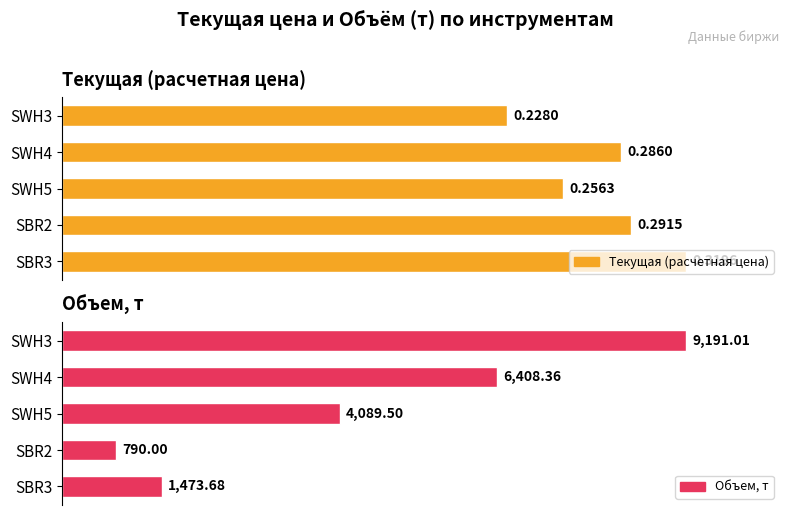

What are all the series names shown in the legend?

Текущая (расчетная цена), Объем, т